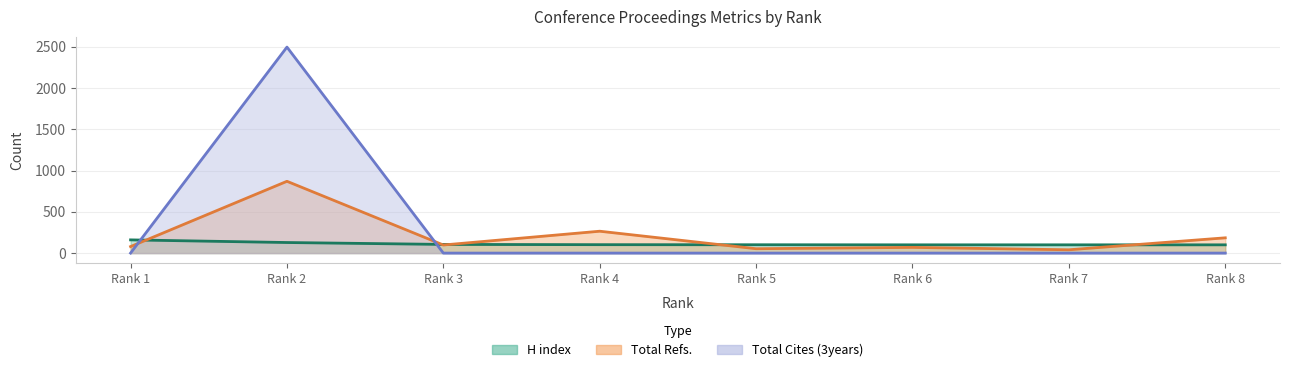

What is the average value of the Total Refs. series?

207